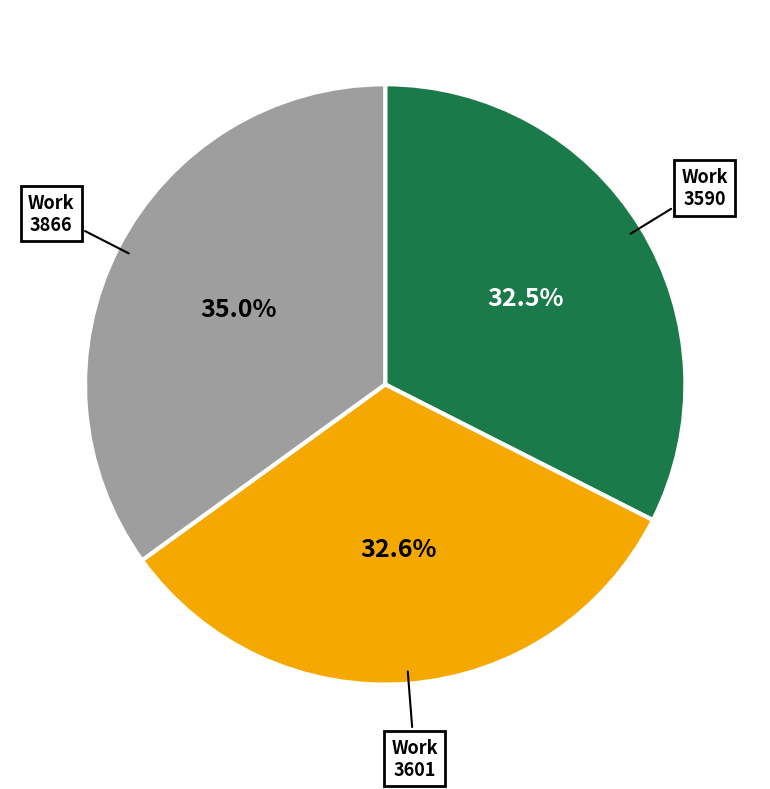

Is there a majority slice in this chart?

No